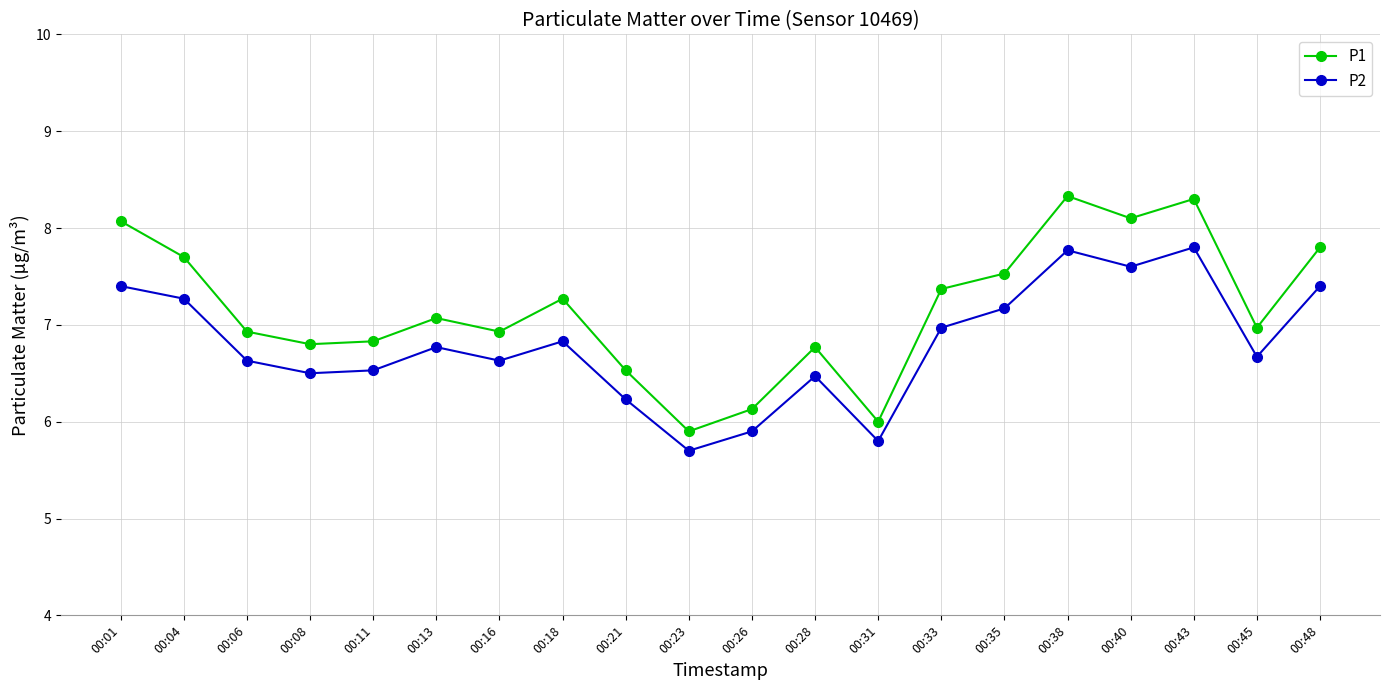

What is the spread (max minus min) of values at 00:35?

0.4